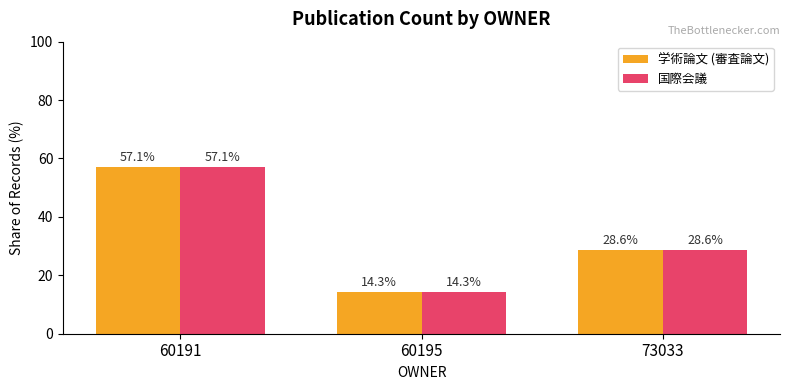

Is it true that 国際会議 equals 12.6 at 73033?

False